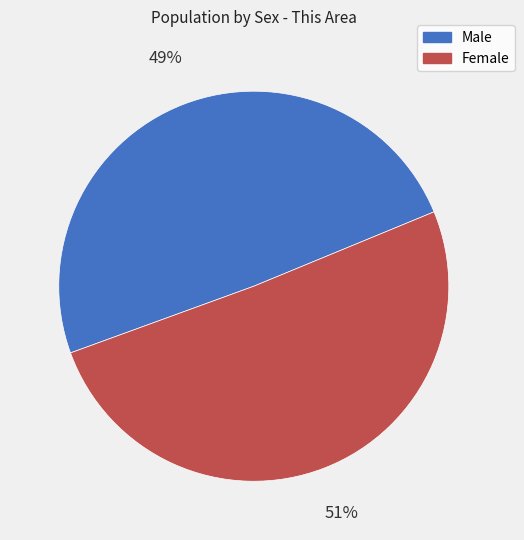

Is the sum of Male and Female greater than half?

Yes